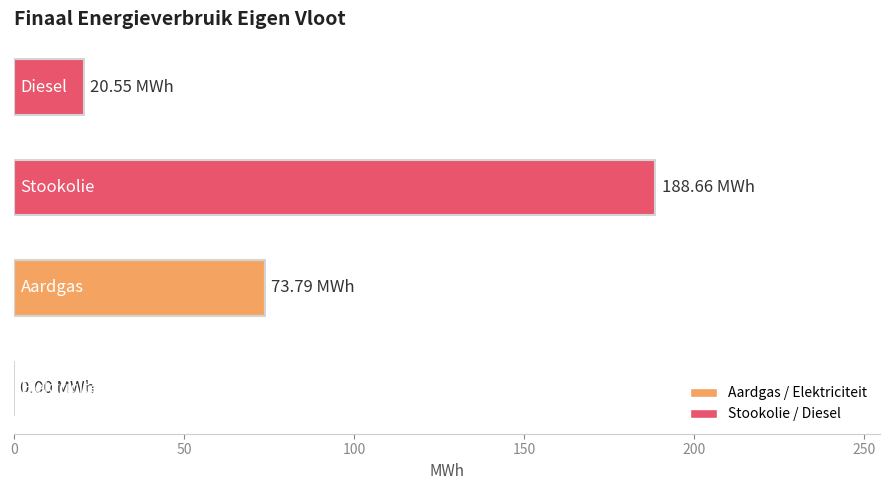

What is the sum of all values?

283.0